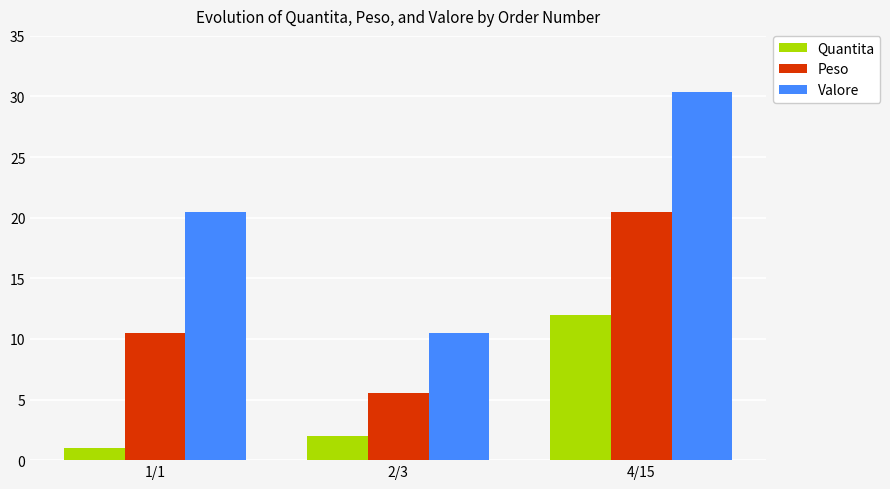

At which category is the sum across all series the highest?

4/15